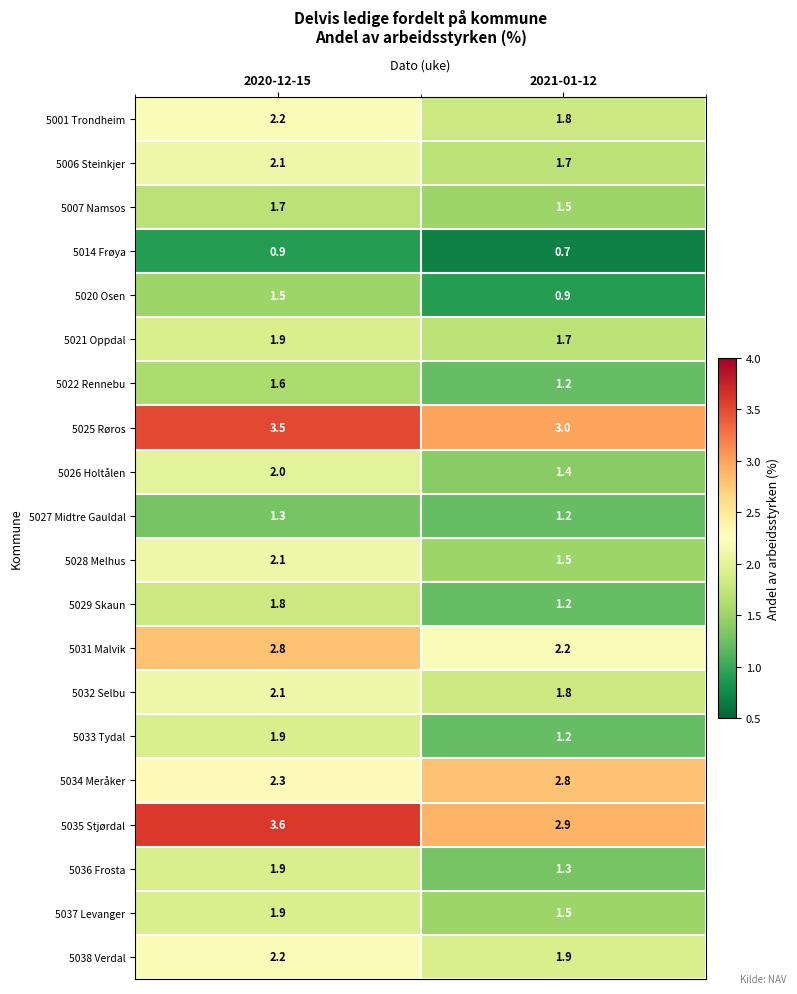

What is the sum of all 5035 Stjørdal values?

6.5